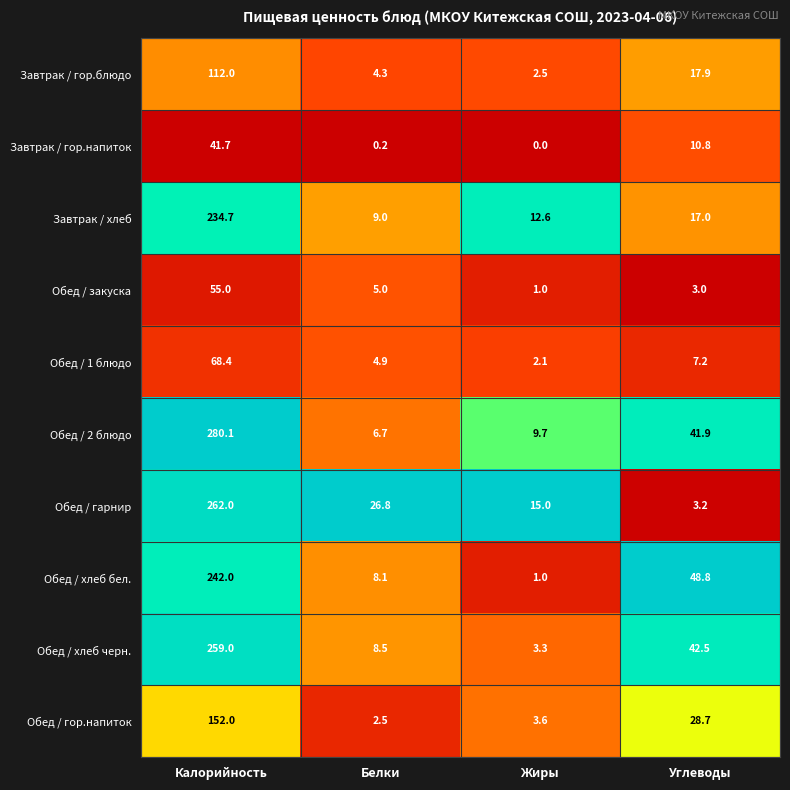

List the series in order of their peak value, lowest first.

Завтрак / гор.напиток, Обед / закуска, Обед / 1 блюдо, Завтрак / гор.блюдо, Обед / гор.напиток, Завтрак / хлеб, Обед / хлеб бел., Обед / хлеб черн., Обед / гарнир, Обед / 2 блюдо